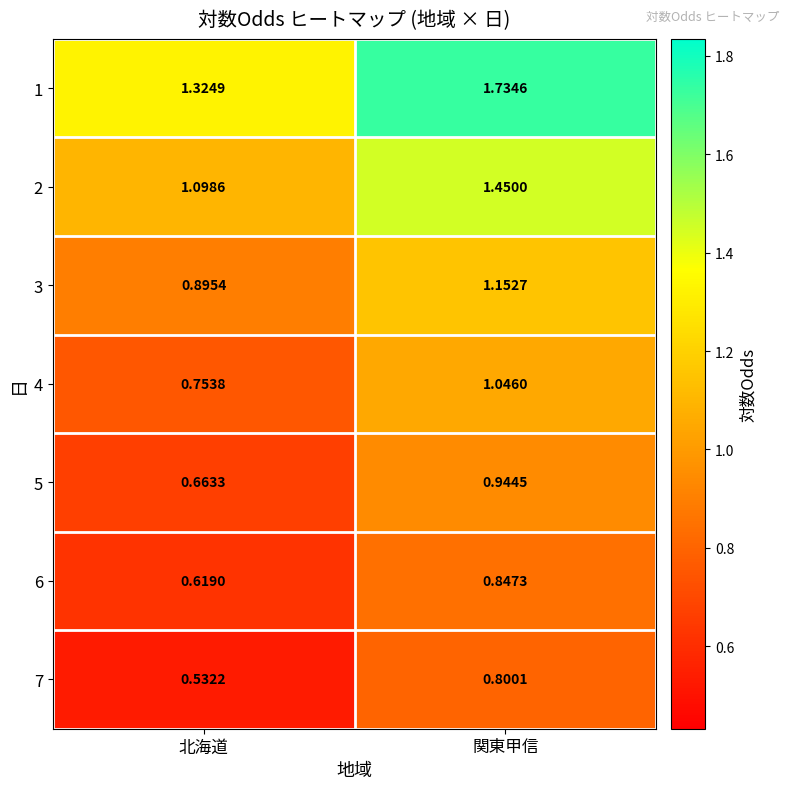

How many data points does each series have?

2